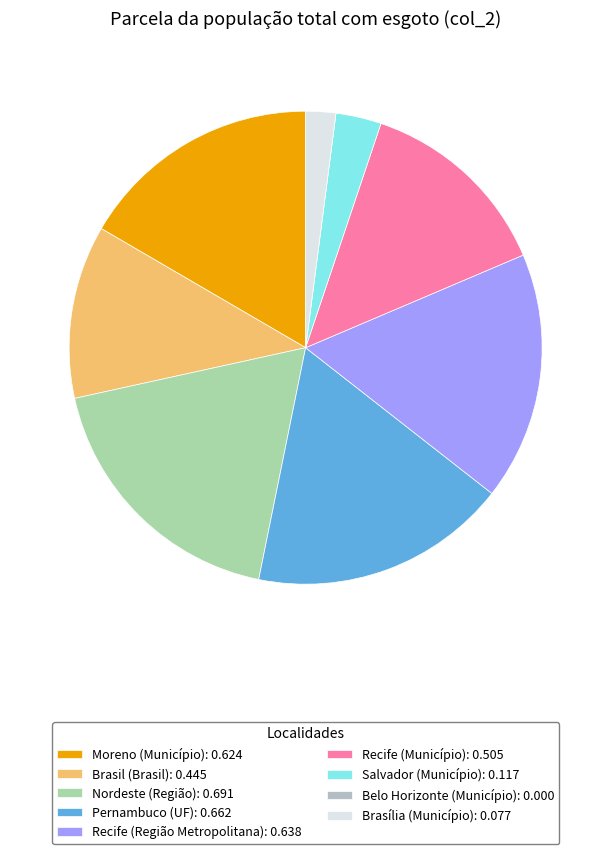

Rank the categories by value from lowest to highest.

Belo Horizonte (Município), Brasília (Município), Salvador (Município), Brasil (Brasil), Recife (Município), Moreno (Município), Recife (Região Metropolitana), Pernambuco (UF), Nordeste (Região)